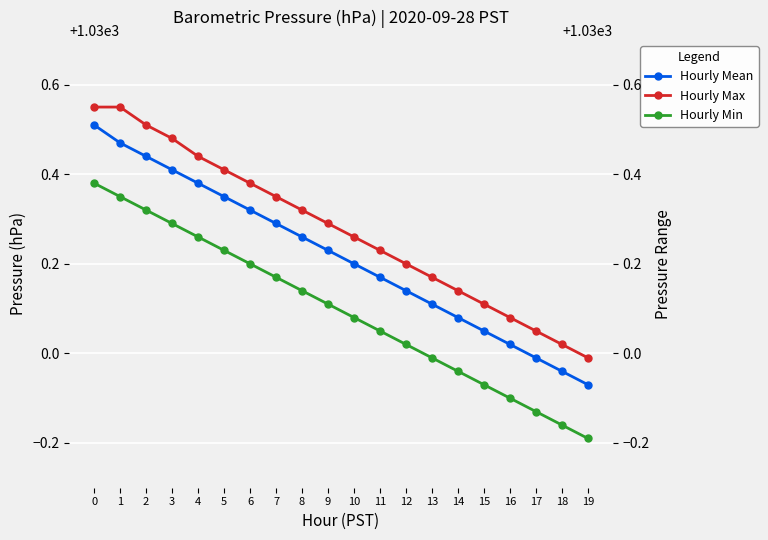

How many values in the Hourly Mean series are below 1030?

3